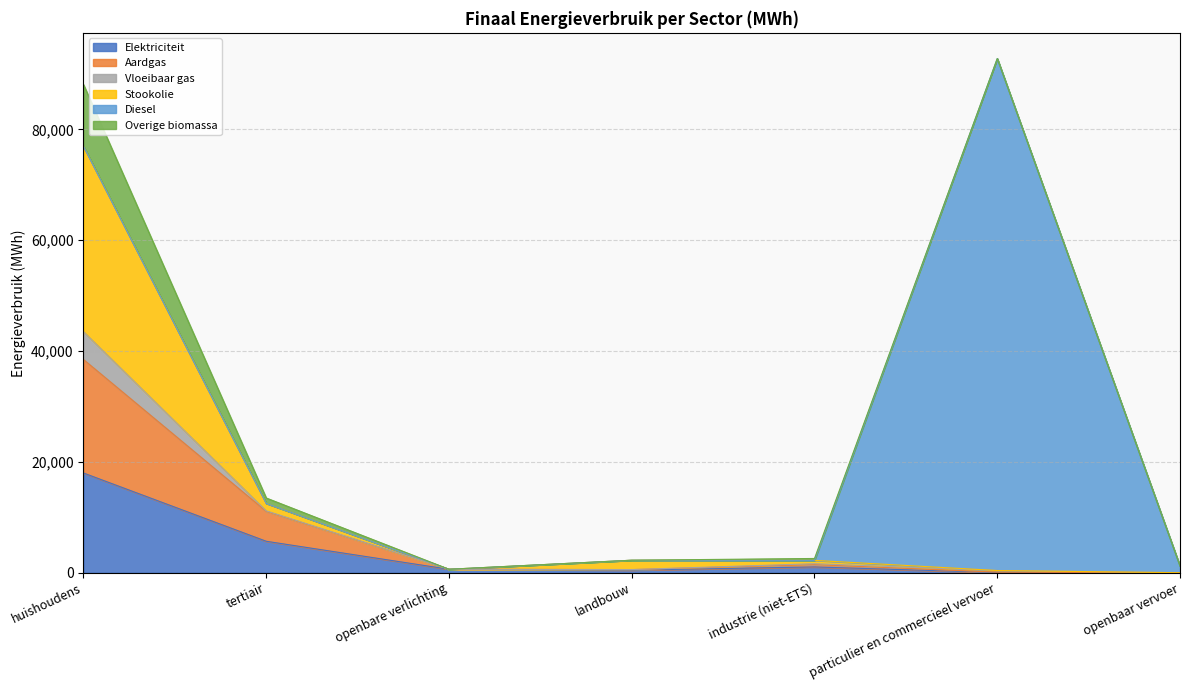

What is the highest value of the Elektriciteit series?

17991.9